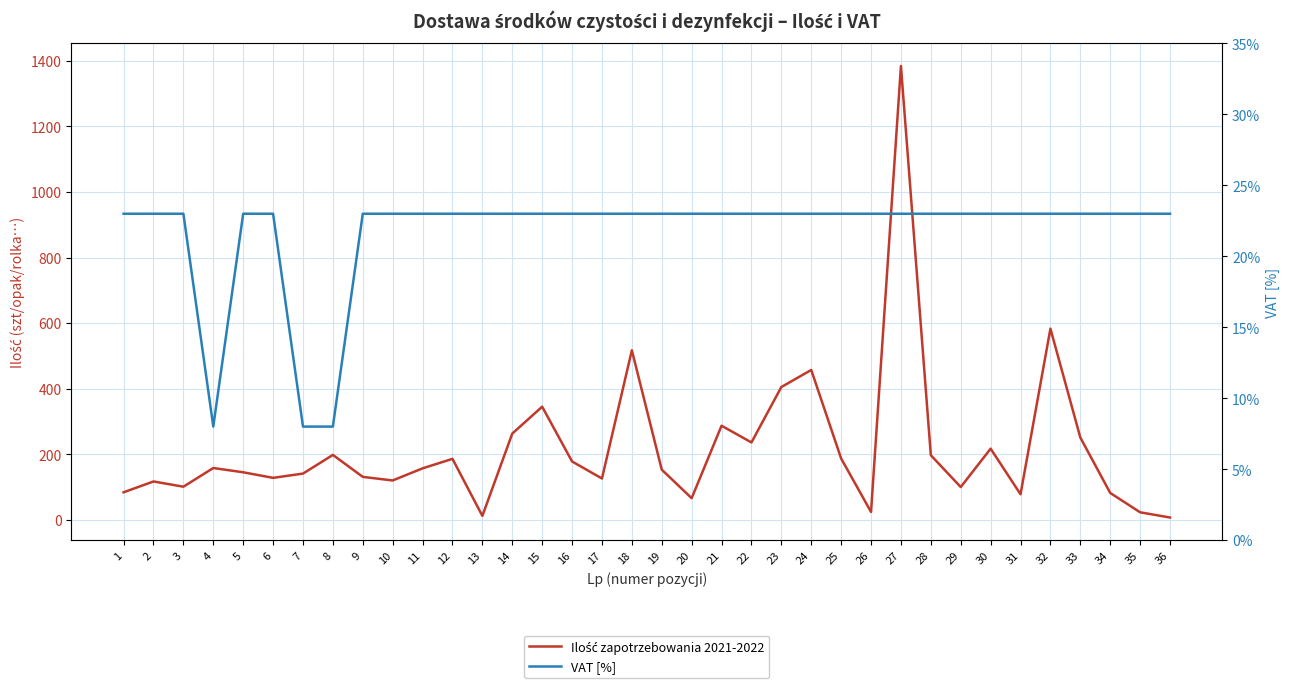

What is the sum of the Ilość zapotrzebowania 2021-2022 values at 5 and 10?

265.0